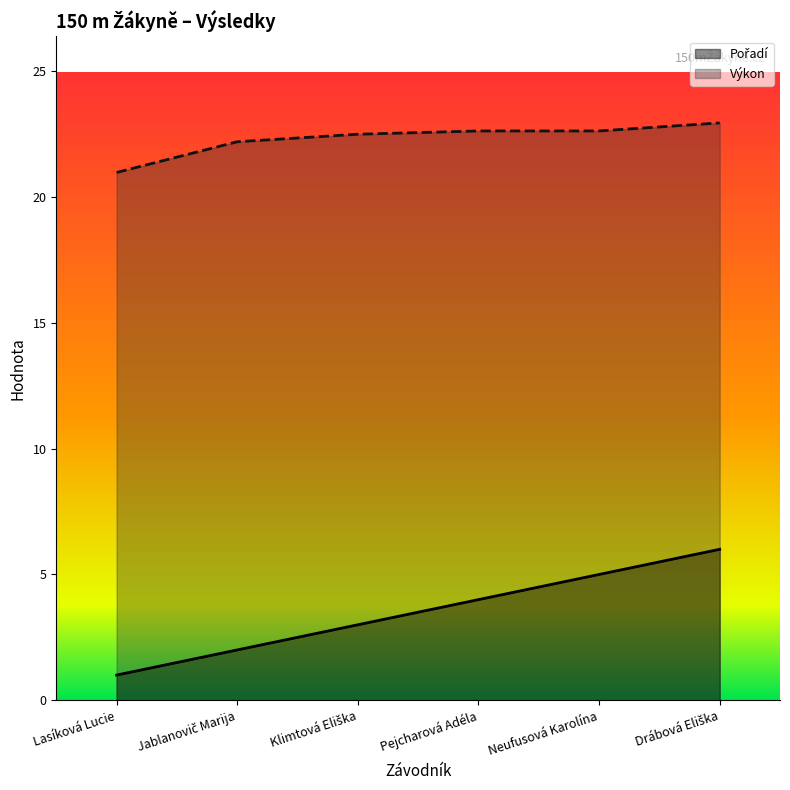

What is the lowest value of the Pořadí series?

1.0